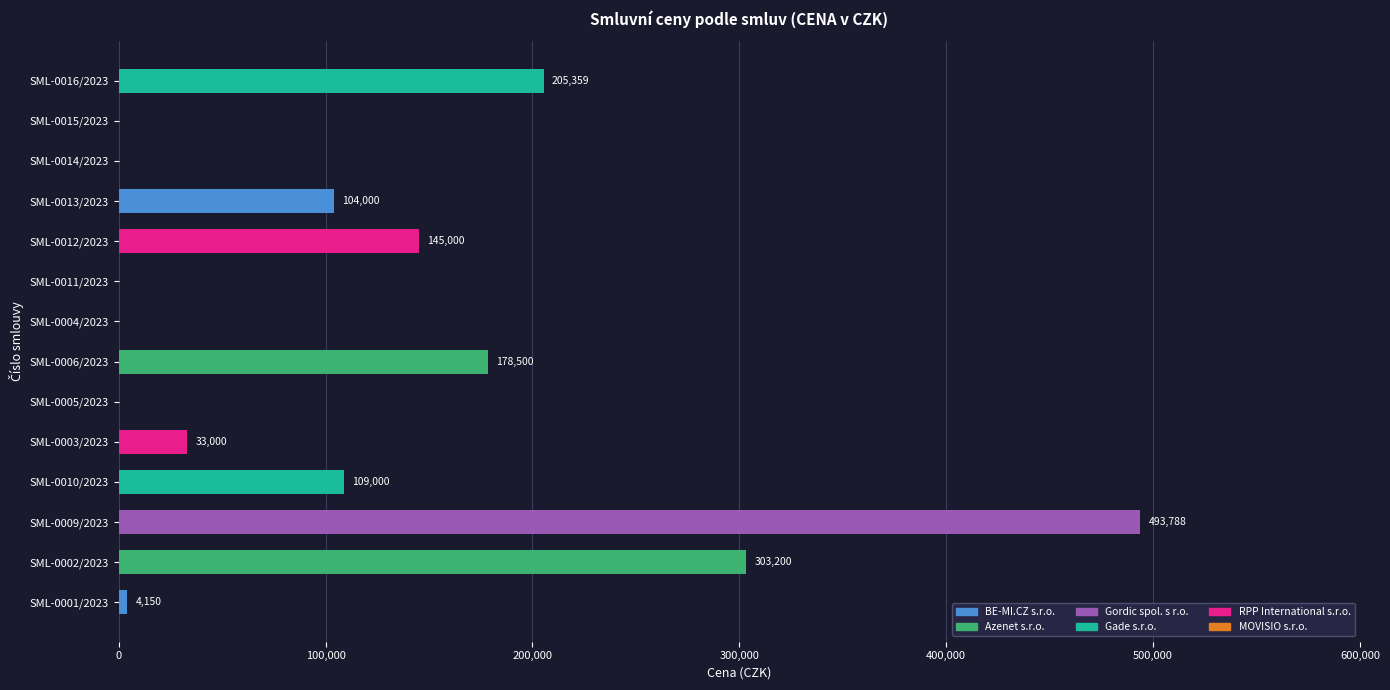

What is the sum of the values at SML-0001/2023 and SML-0015/2023?

4150.0